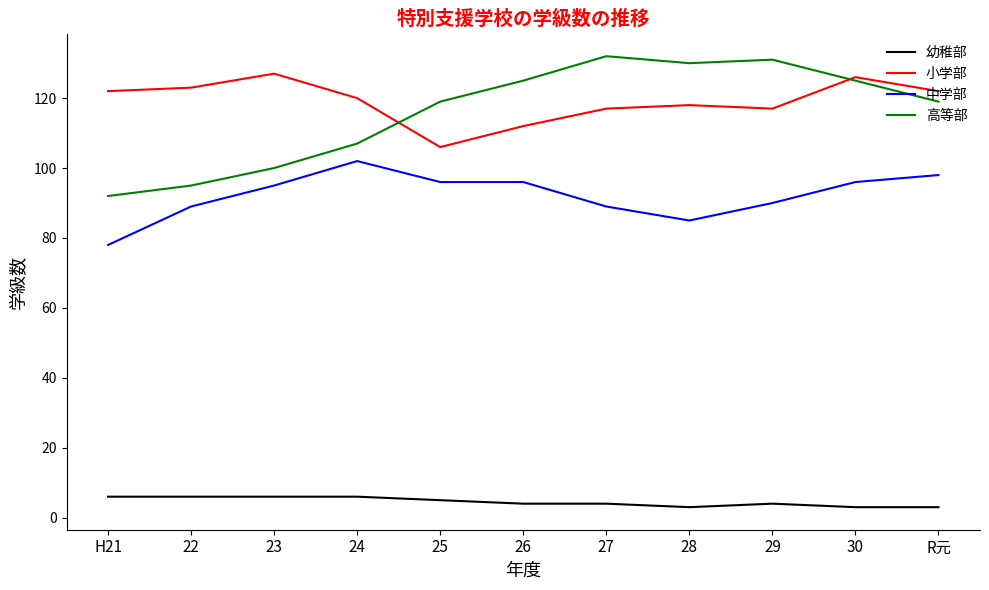

How many series are shown in this chart?

4